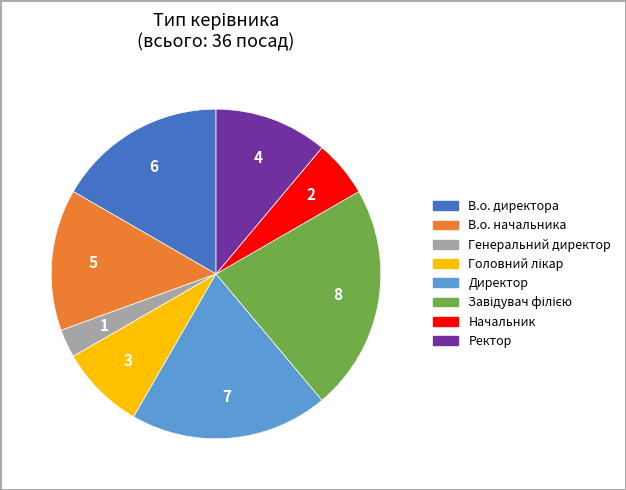

Does any single category account for the majority?

No